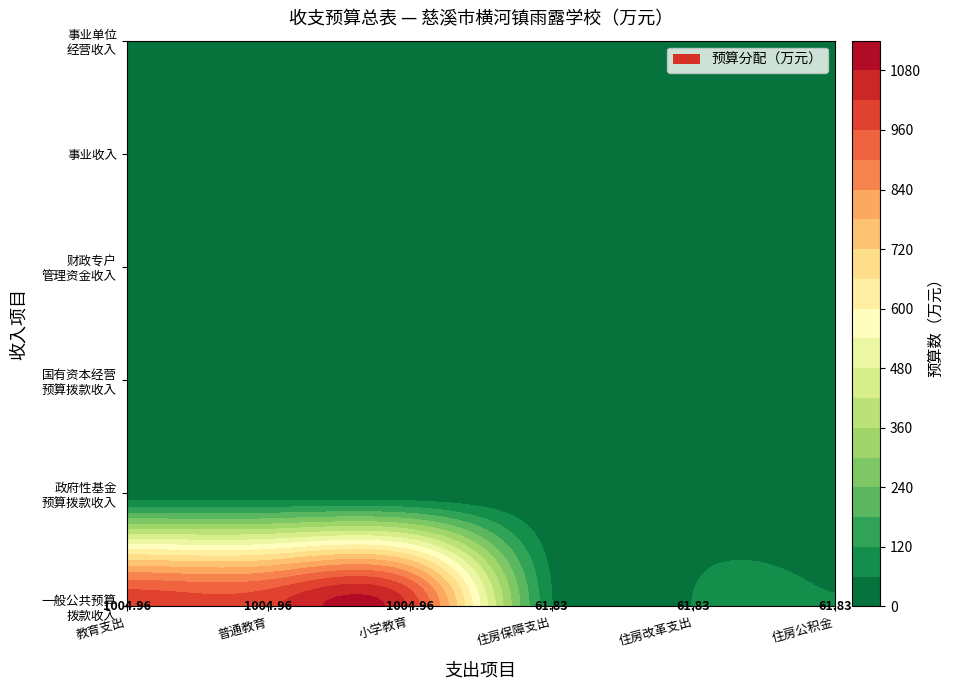

Which series changed the most between 0 and 8?

一、一般公共预算拨款收入